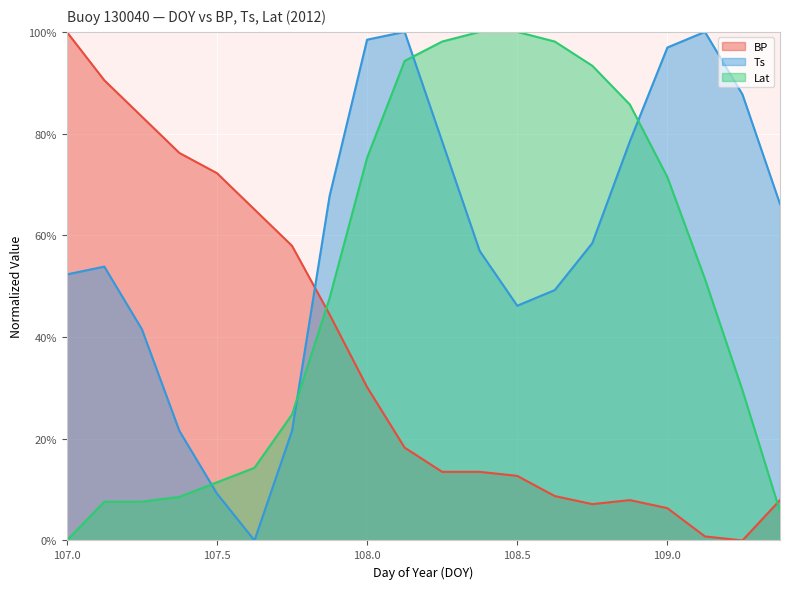

Reading right to left, what are all the values shown in this chart?

BP: 109.375=7.9	109.25=0.0	109.125=0.8	109.0=6.3	108.875=7.9	108.75=7.1	108.625=8.7	108.5=12.7	108.375=13.5	108.25=13.5	108.125=18.3	108.0=30.2	107.875=44.4	107.75=57.9	107.625=65.1	107.5=72.2	107.375=76.2	107.25=83.3	107.125=90.5	107.0=100.0
Ts: 109.375=66.2	109.25=87.7	109.125=100.0	109.0=96.9	108.875=78.5	108.75=58.5	108.625=49.2	108.5=46.2	108.375=56.9	108.25=78.5	108.125=100.0	108.0=98.5	107.875=67.7	107.75=21.5	107.625=0.0	107.5=9.2	107.375=21.5	107.25=41.5	107.125=53.8	107.0=52.3
Lat: 109.375=5.7	109.25=29.5	109.125=51.4	109.0=71.4	108.875=85.7	108.75=93.3	108.625=98.1	108.5=100.0	108.375=100.0	108.25=98.1	108.125=94.3	108.0=75.2	107.875=47.6	107.75=24.8	107.625=14.3	107.5=11.4	107.375=8.6	107.25=7.6	107.125=7.6	107.0=0.0